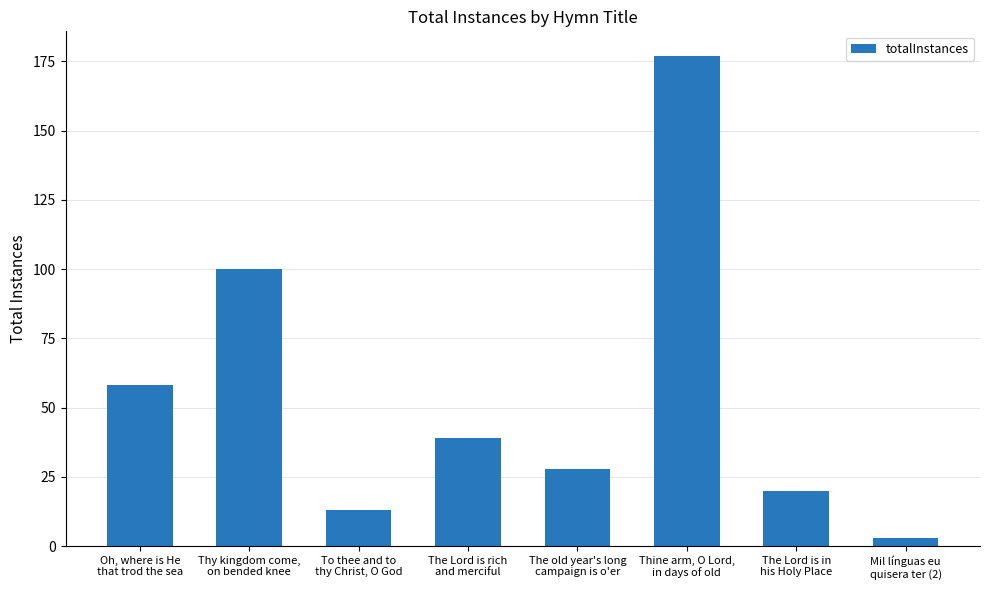

How many values are below 39?

4